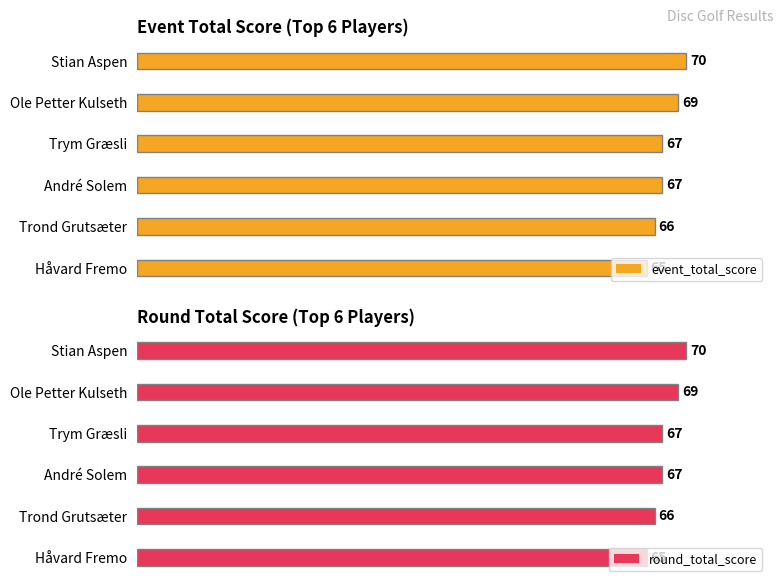

Which category has the highest value in the event_total_score series?

Stian Aspen